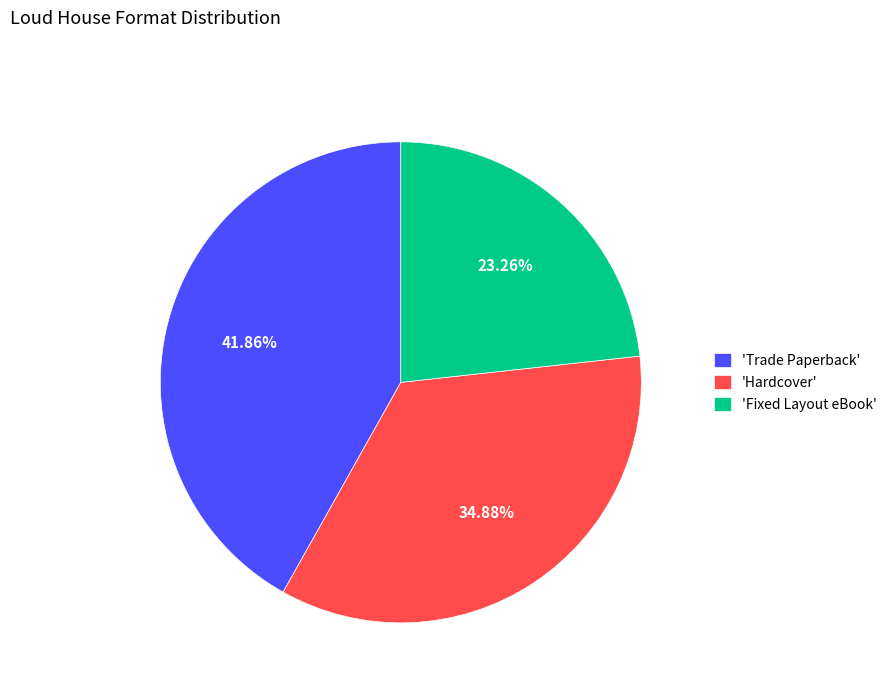

Which category has the smallest portion of the pie?

'Fixed Layout eBook'